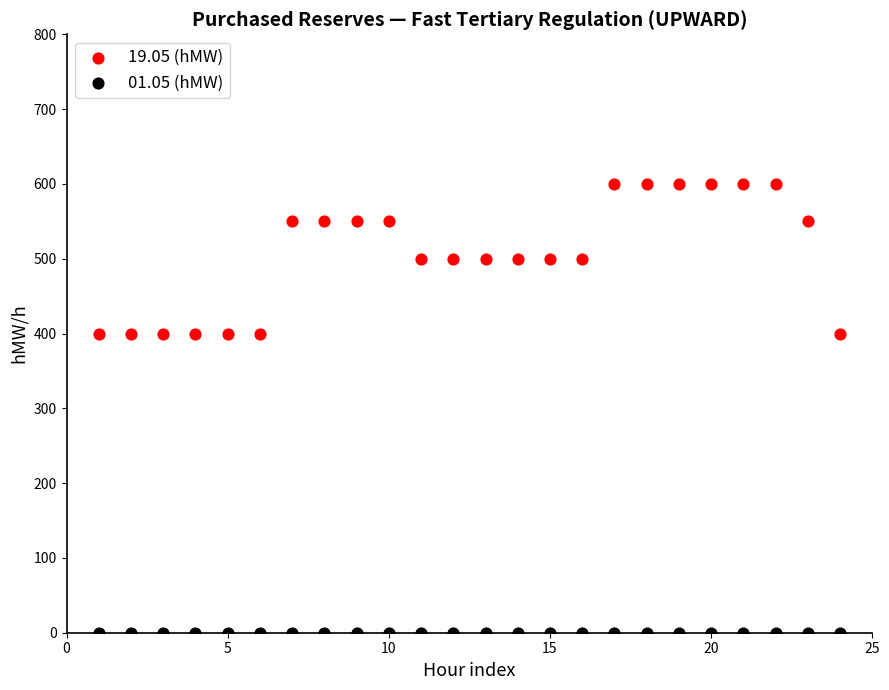

Which series reaches the maximum Y coordinate?

19.05 (hMW)